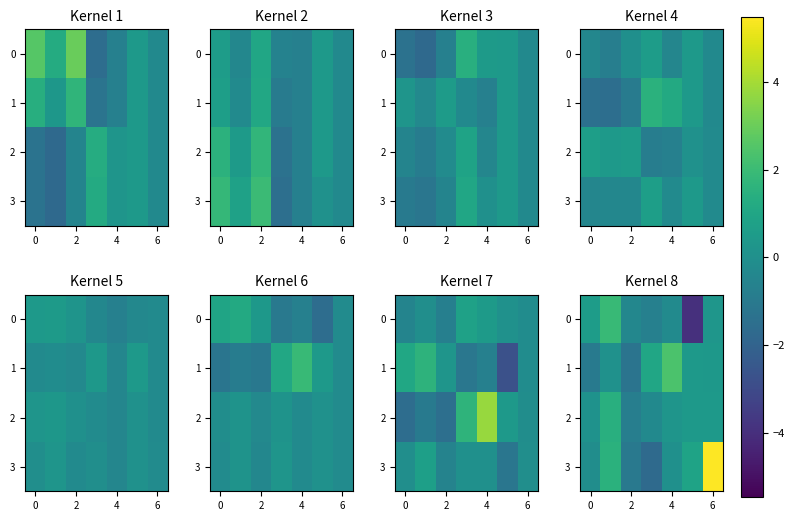

At 4, list the series in order from largest to smallest.

row_0, row_2, row_3, row_1